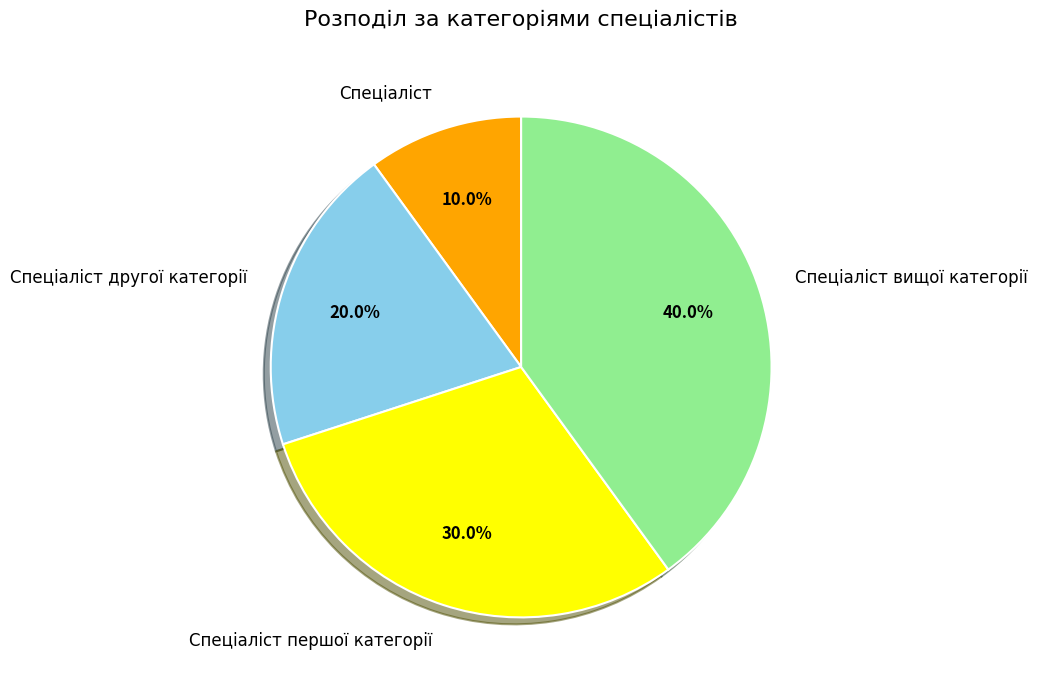

Is the sum of Спеціаліст вищої категорії and Спеціаліст другої категорії greater than half?

Yes